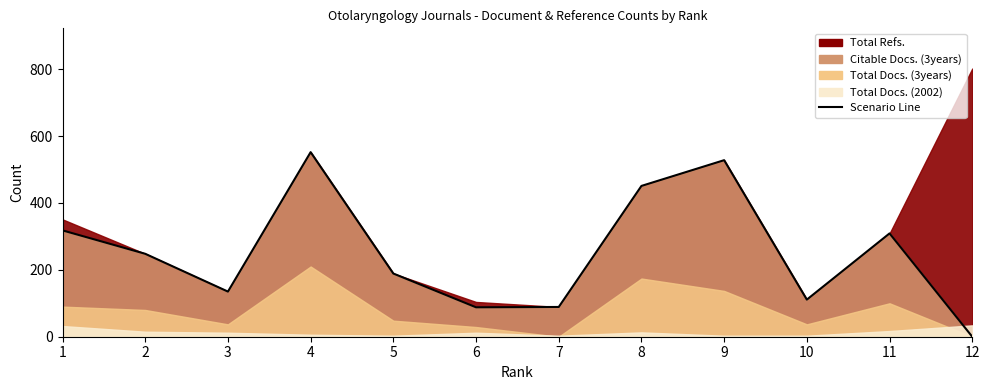

The chart shows a value of 318 at 1. True or false?

True